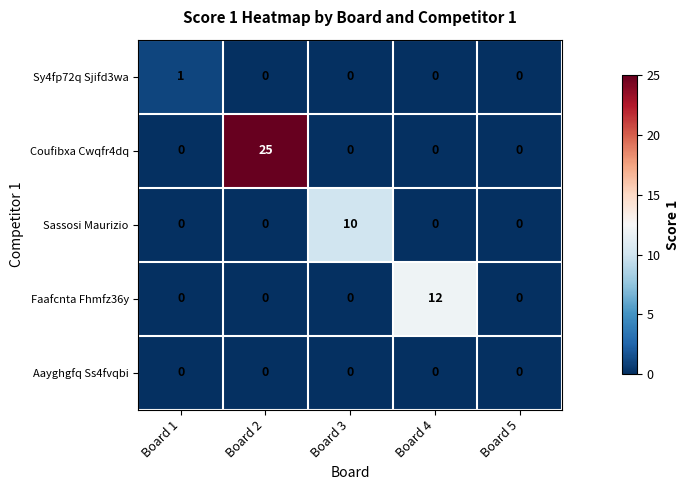

Which series has the largest total across all categories?

Coufibxa Cwqfr4dq